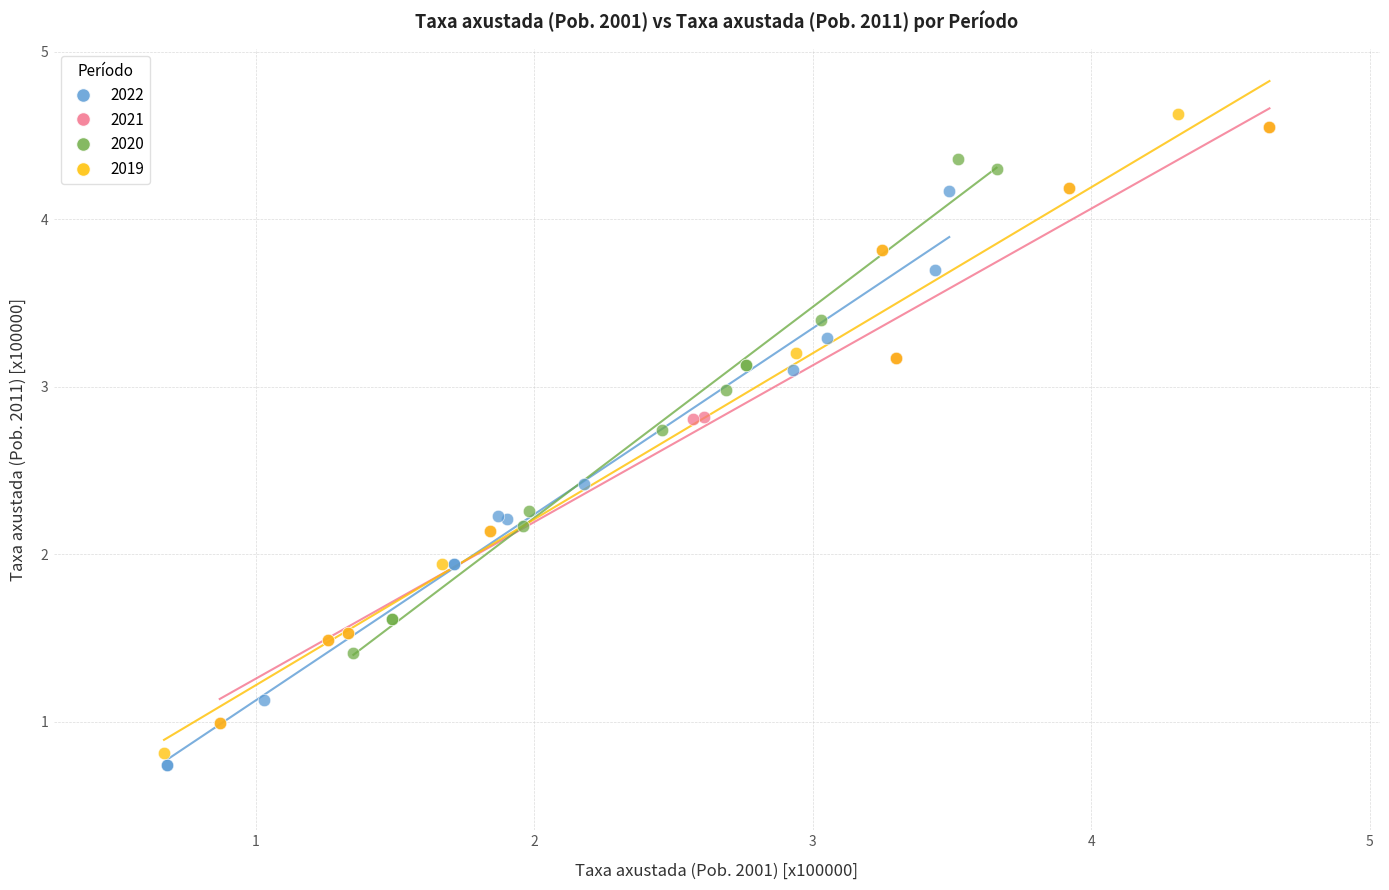

Which series has the largest Y range (max minus min)?

2019